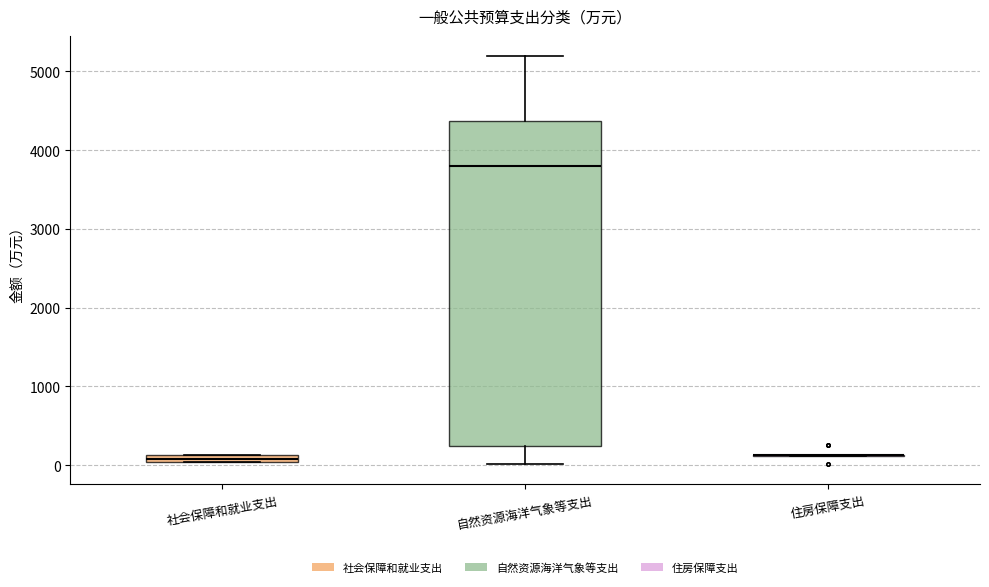

Where does the upper whisker of the box for 自然资源海洋气象等支出 end on the y-axis? The values are not printed on the chart, so give them approximately, as read against the axis.

5200